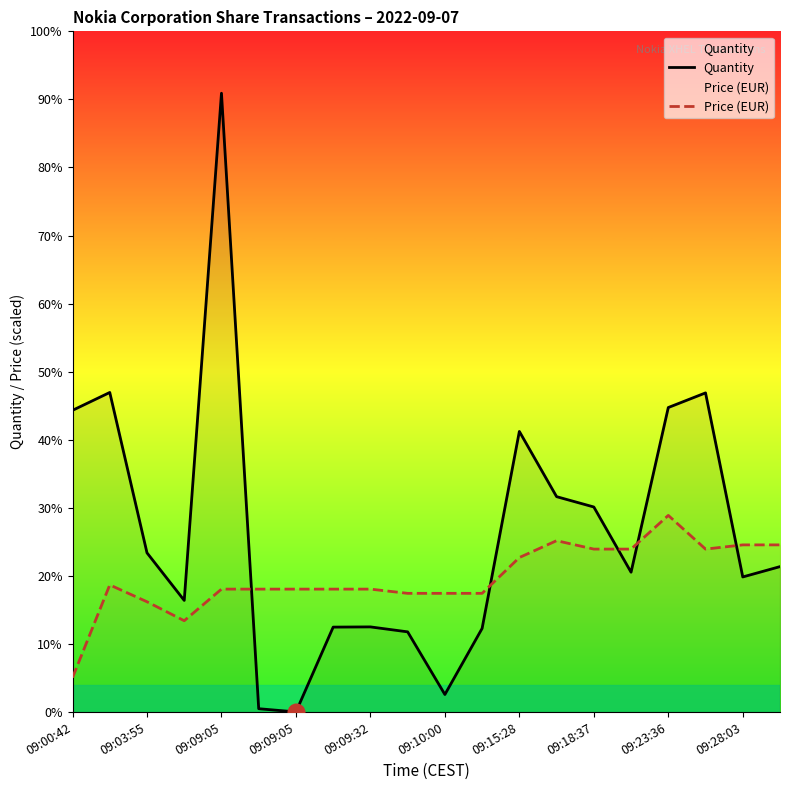

How many lines are shown in the chart?

2